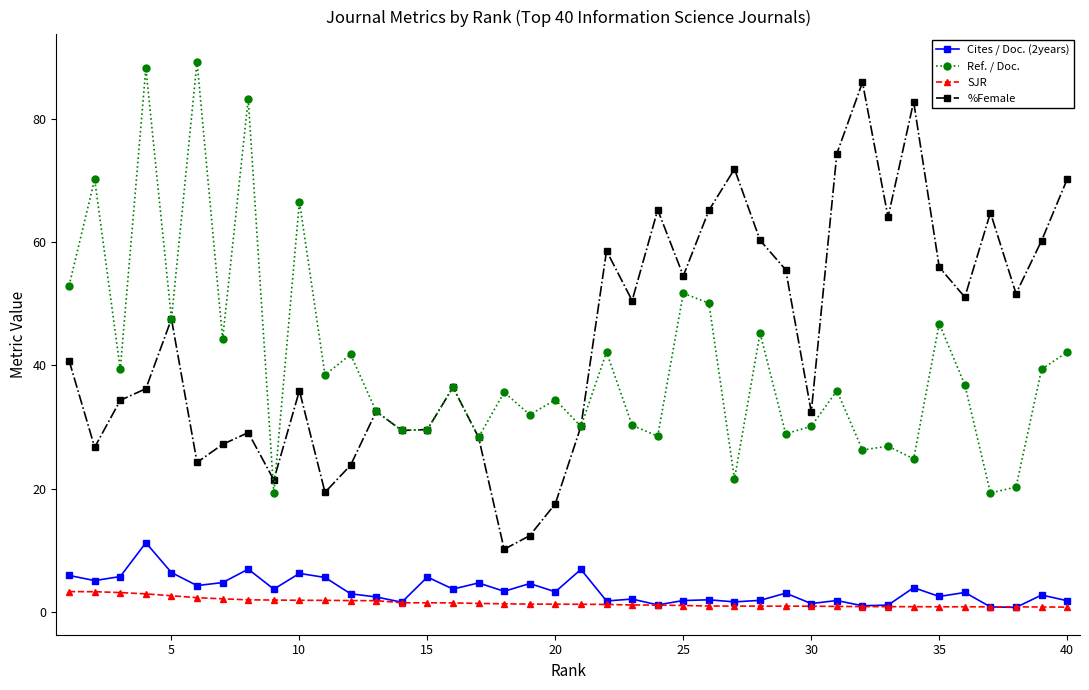

Which series has the largest range (max minus min)?

%Female